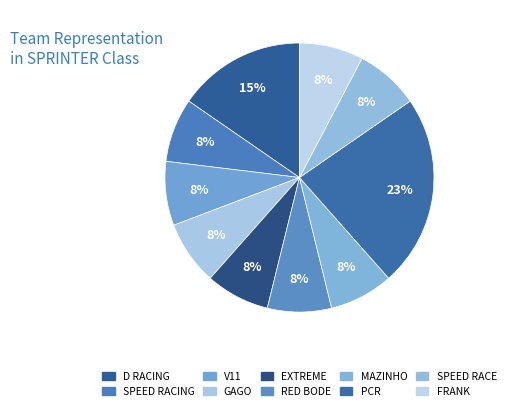

Is it true that SPEED RACE is 3% of the pie?

False